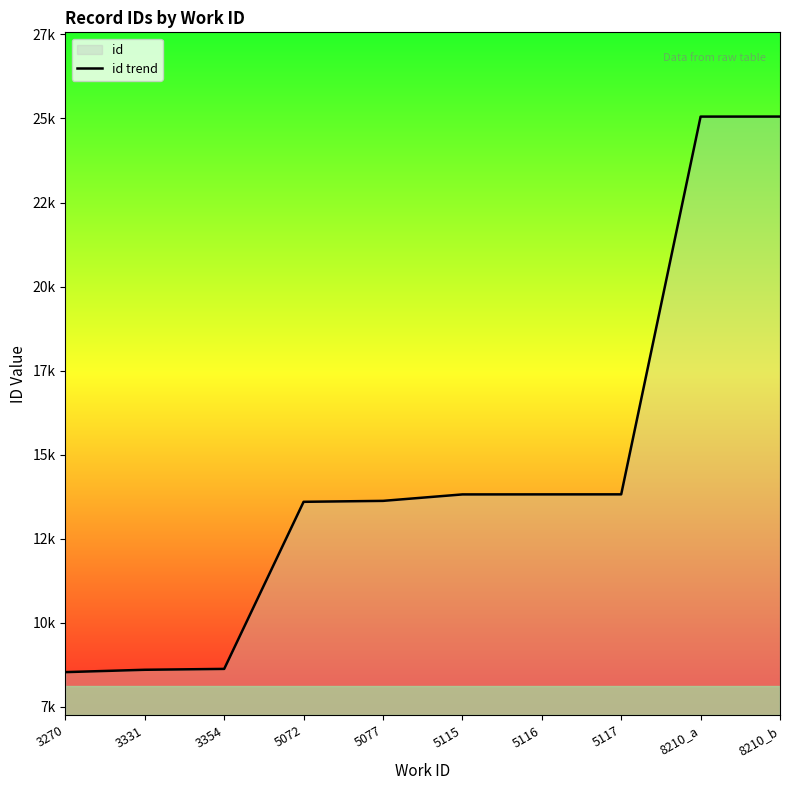

What is the smallest value displayed?

8531